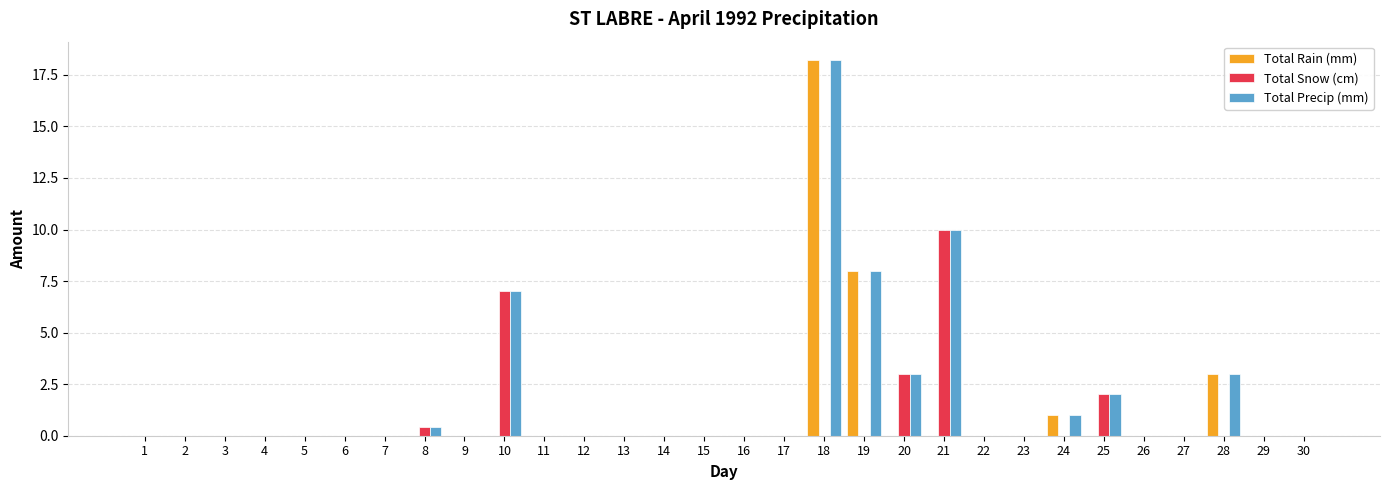

How many groups of bars are there?

30